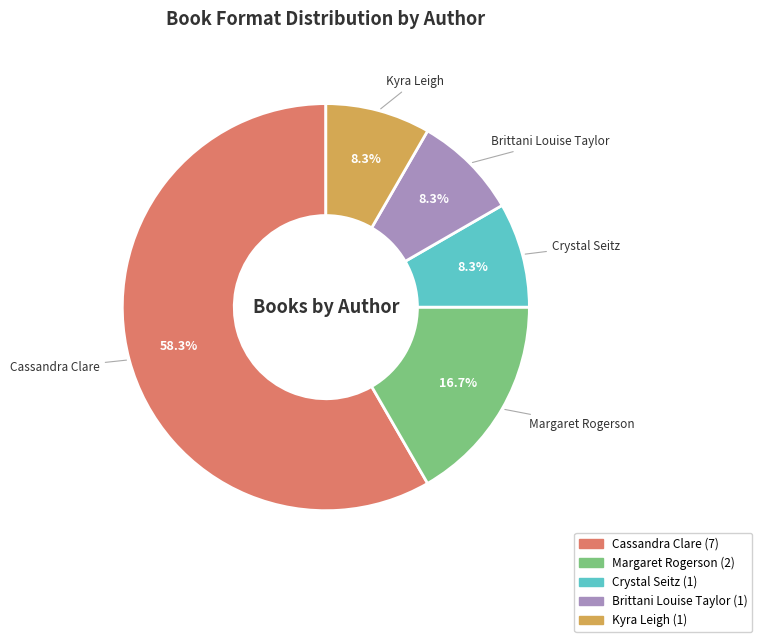

Approximately how many times larger is the value at Crystal Seitz compared to Cassandra Clare?

0.1